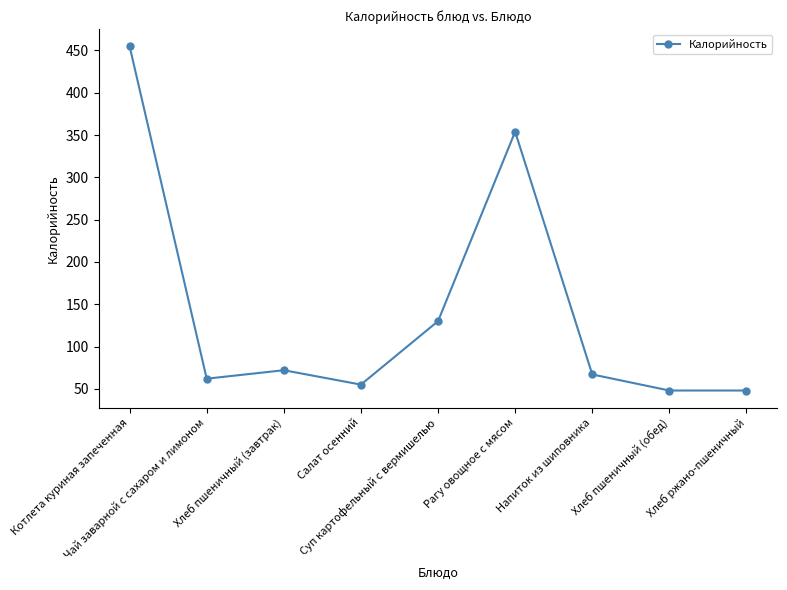

The chart shows a value of 236 at Рагу овощное с мясом. True or false?

False